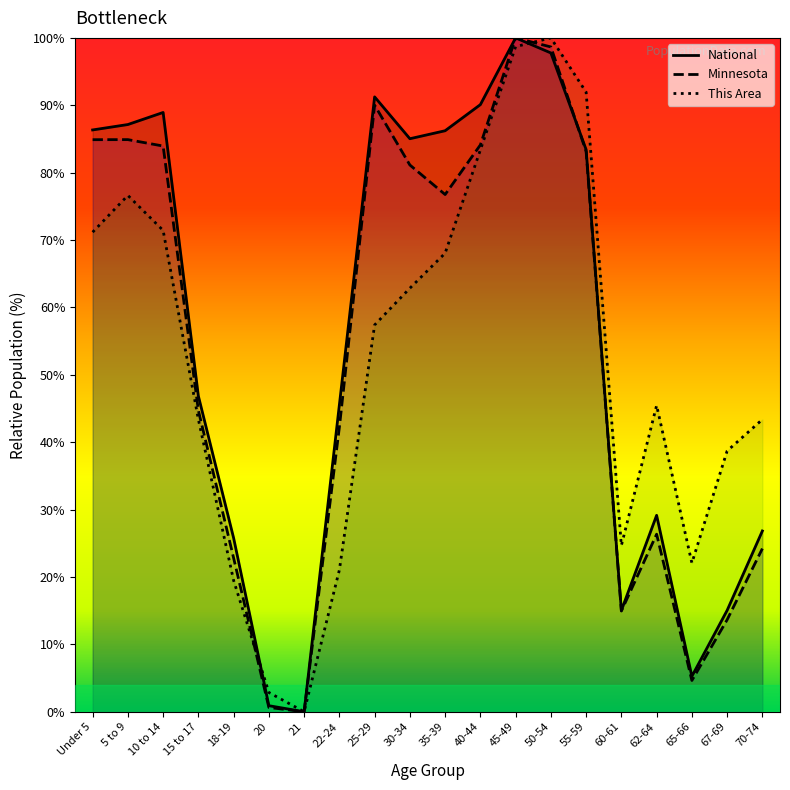

What is the sum of all National values?

1106.6